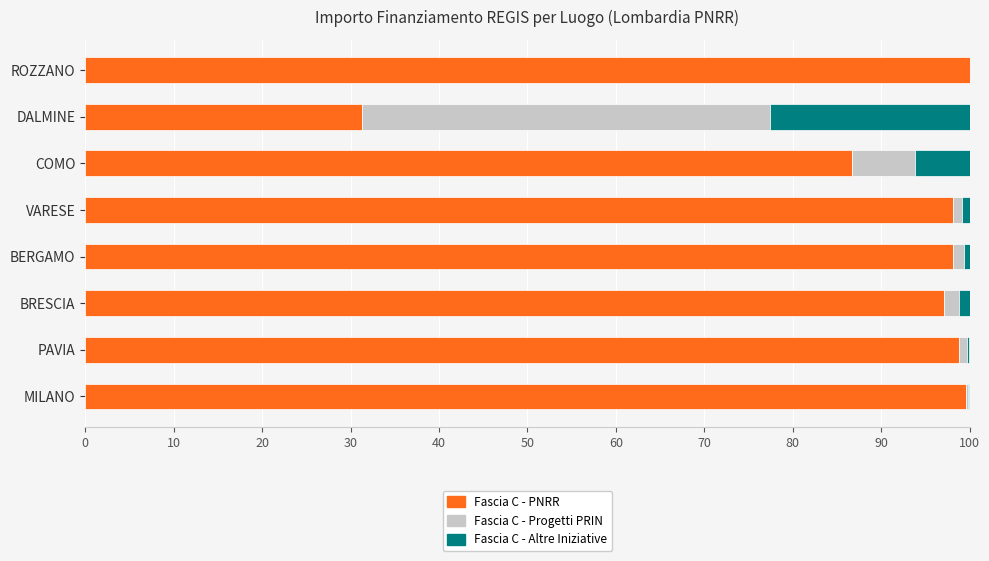

What is the total value across all series at DALMINE?

100.0